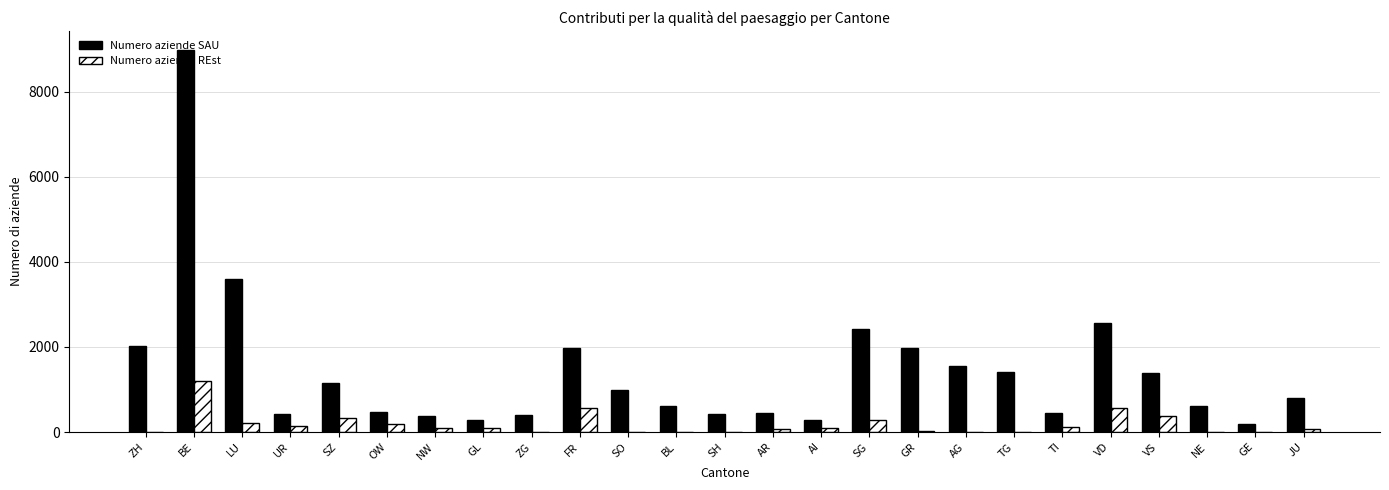

Are the bars horizontal?

No